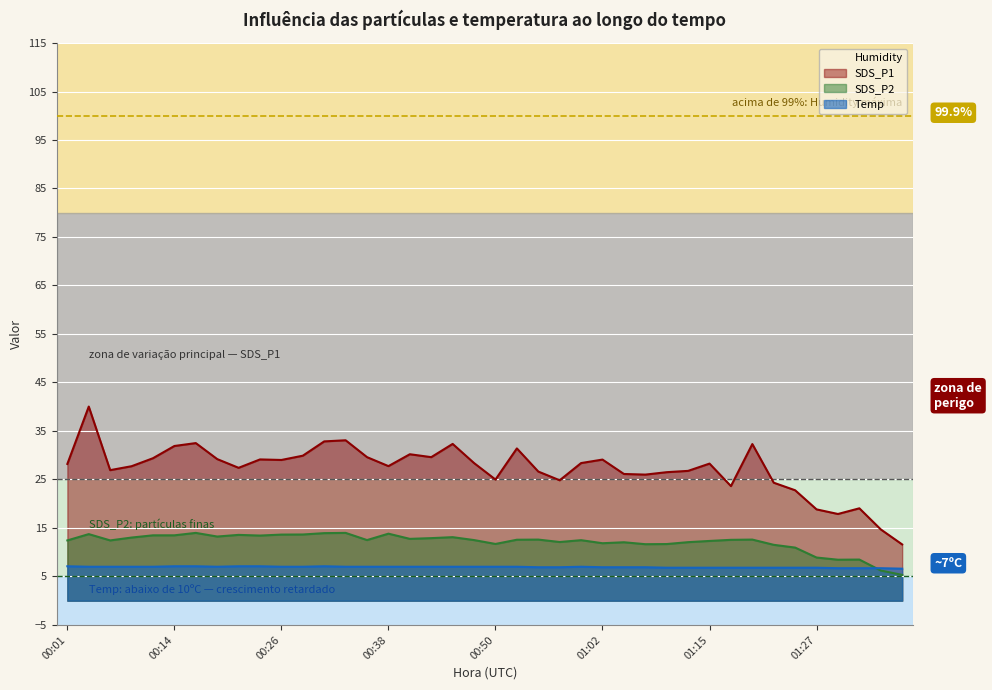

True or false: SDS_P2 has more than 1 points higher than both neighbors.

True